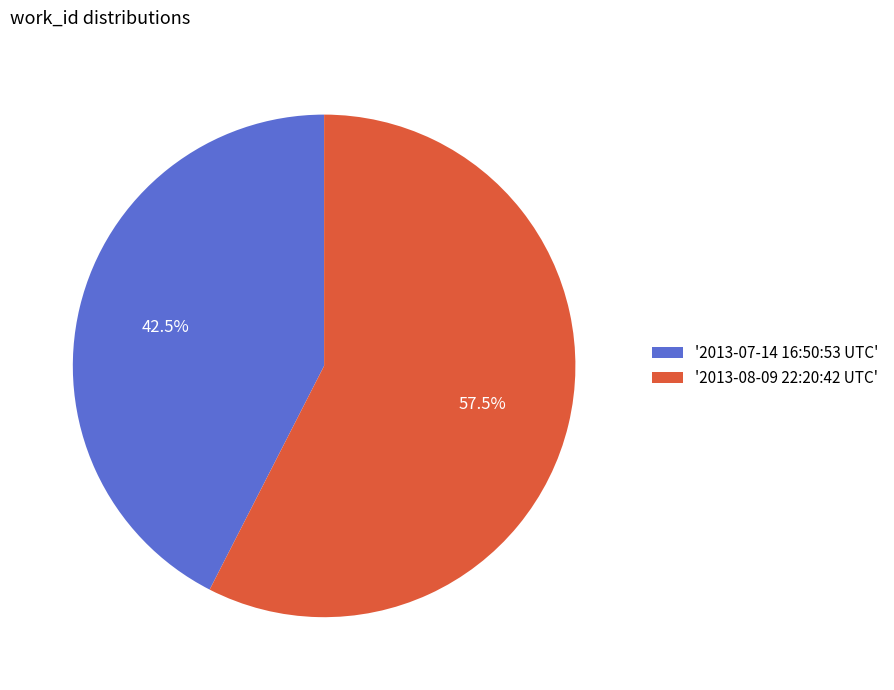

Approximately how many times larger is the value at '2013-08-09 22:20:42 UTC' compared to '2013-07-14 16:50:53 UTC'?

1.4